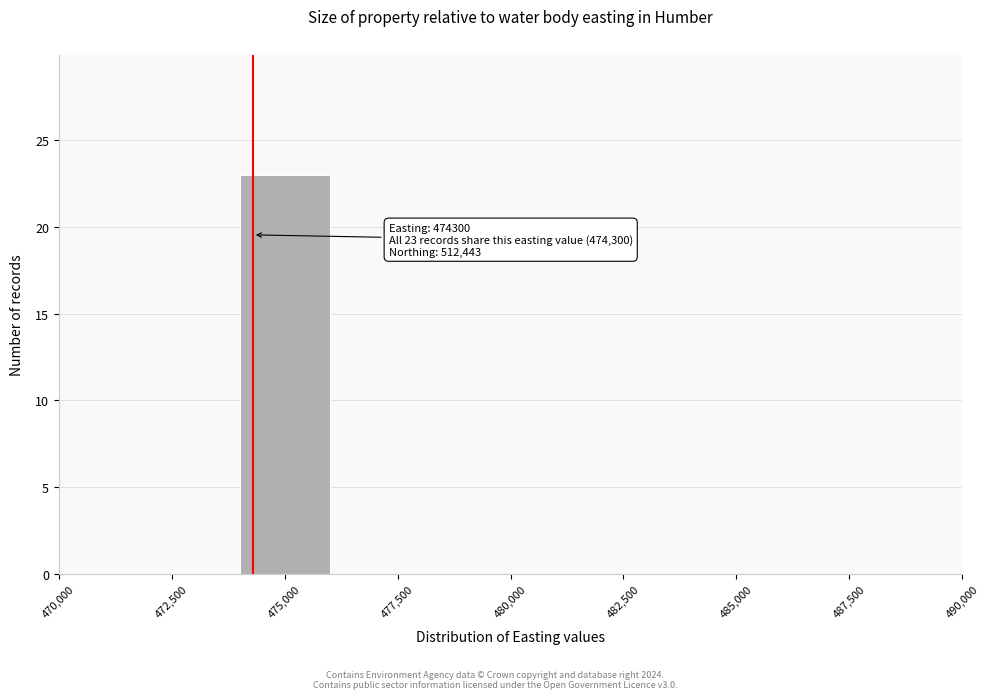

Over which range of the x-axis is the bar tallest?

474000 to 476000